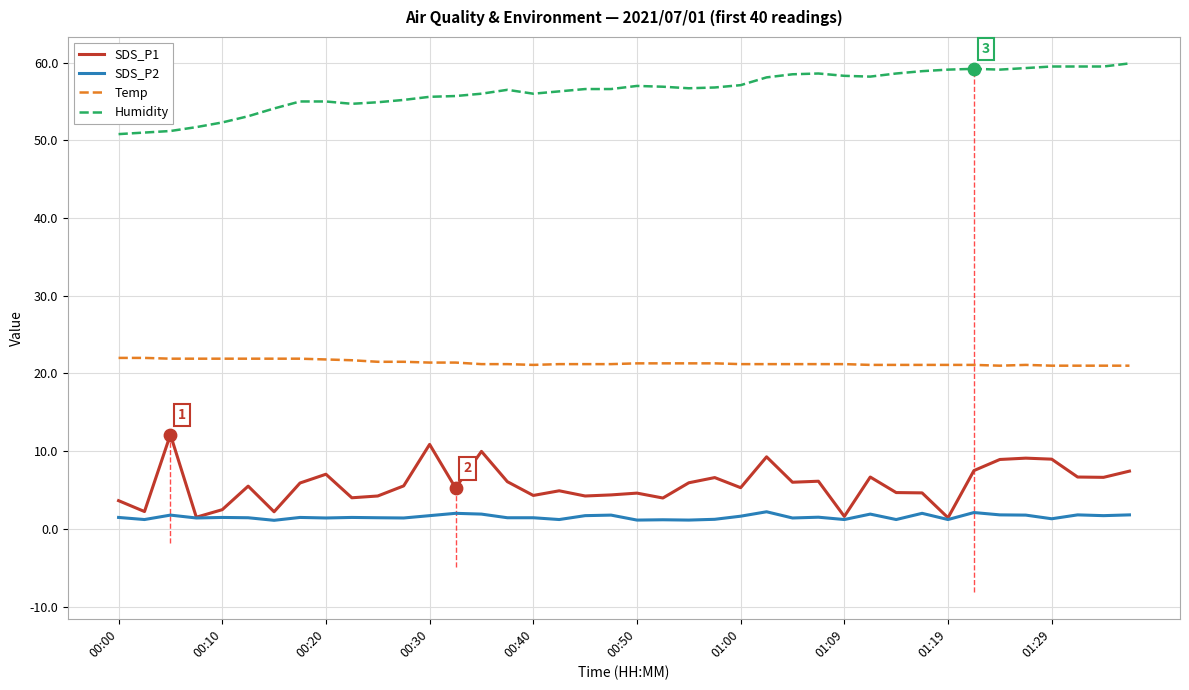

At which category is the sum across all series the highest?

35